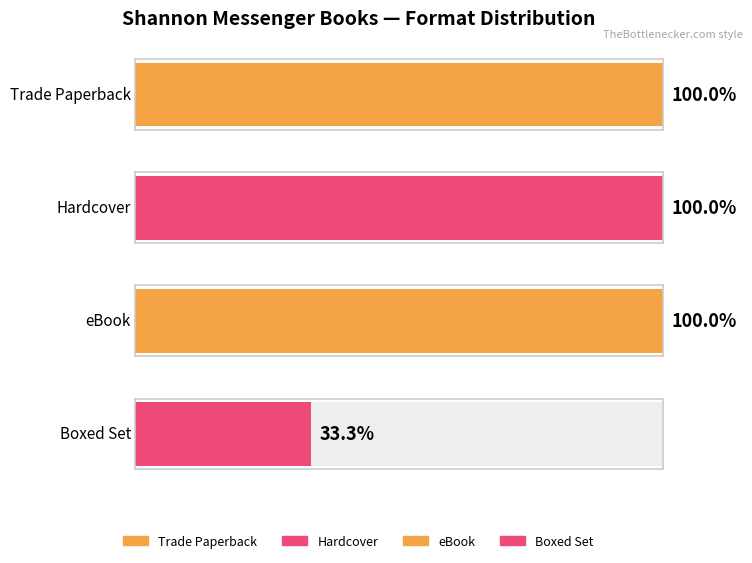

What is the label of the 3rd bar from the left?

eBook